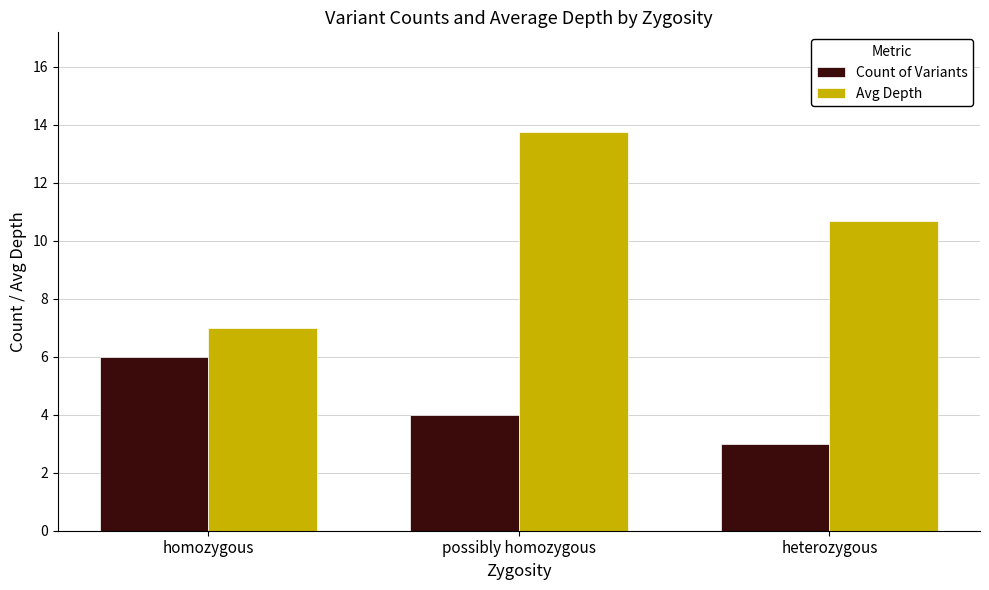

Which series changed the most between homozygous and possibly homozygous?

Avg Depth